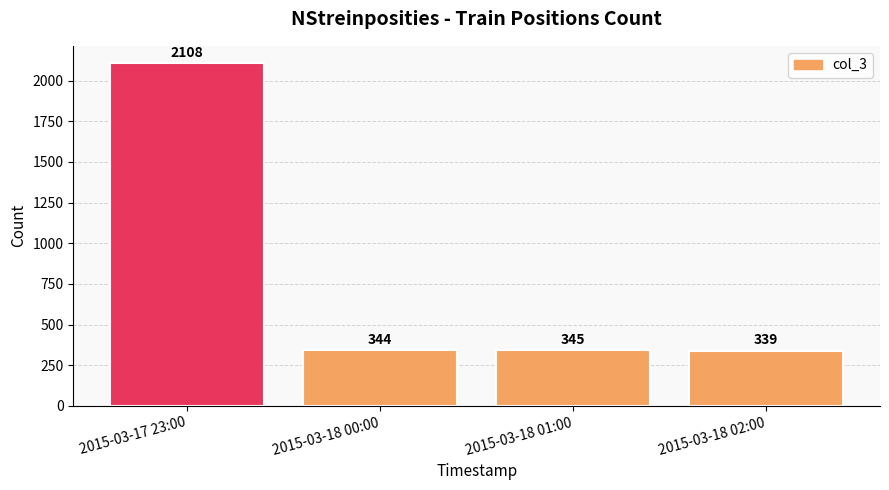

What position from the left is 2015-03-18 02:00?

4